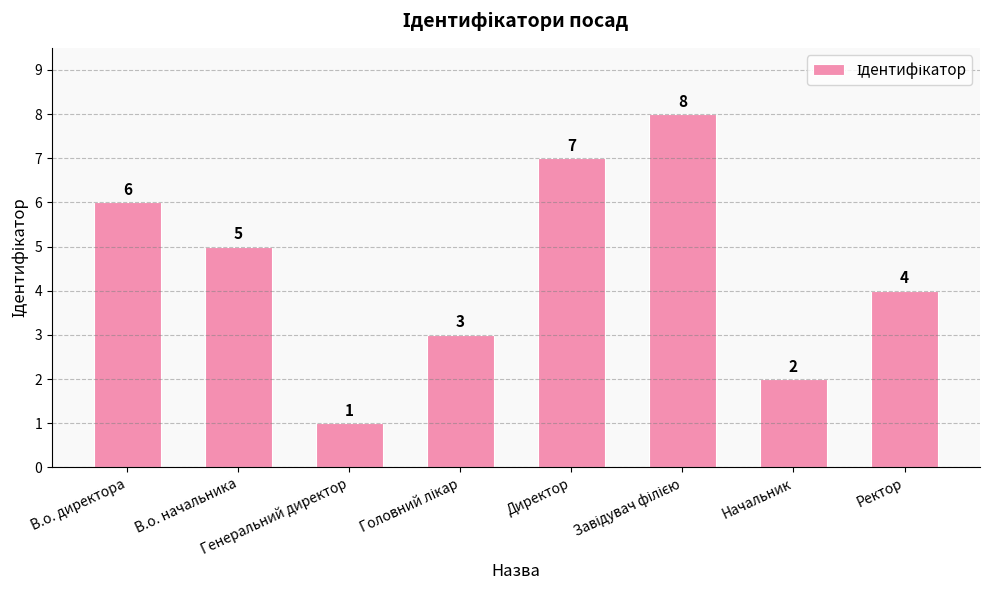

What is the difference between the maximum and minimum values?

7